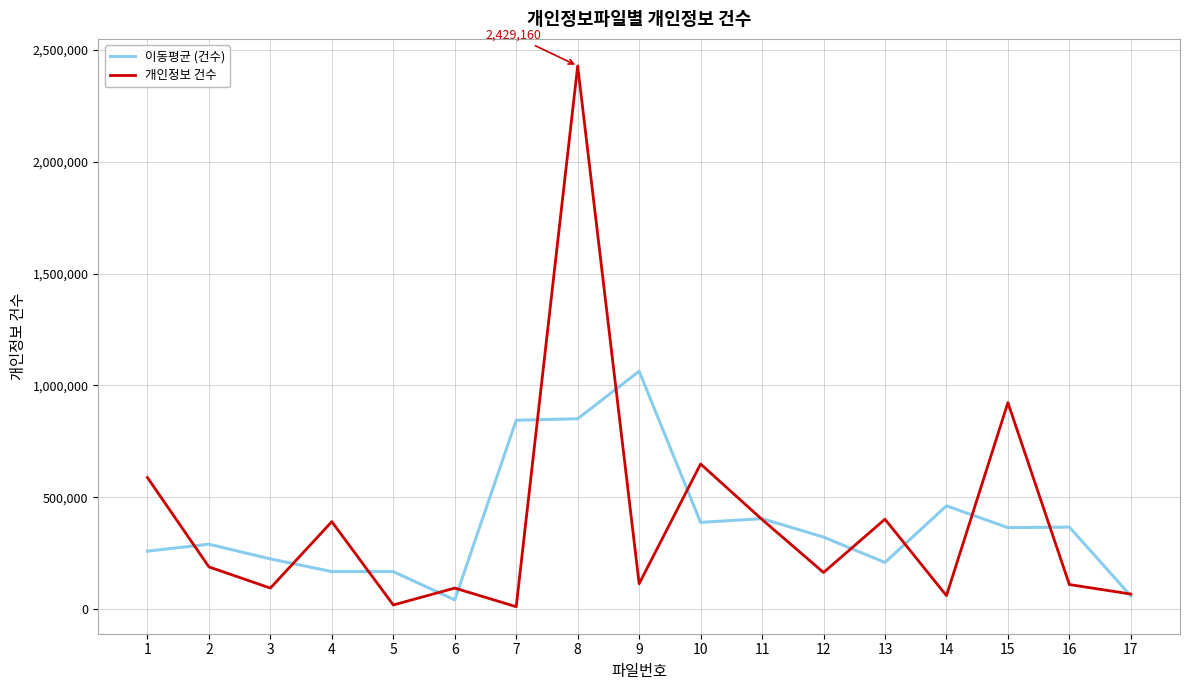

Rank the series at 15 from highest to lowest value.

개인정보 건수, 이동평균 (건수)